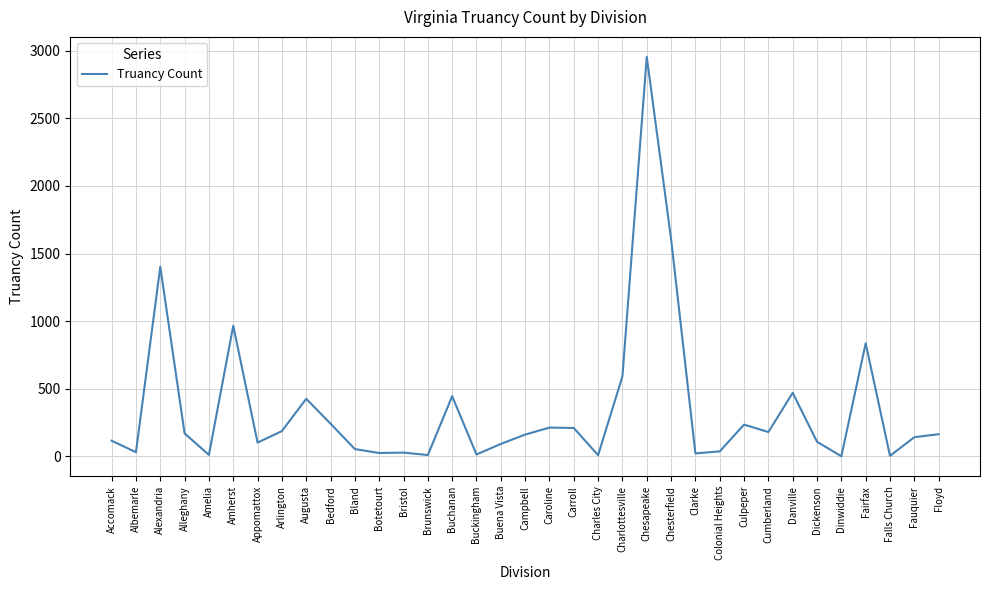

What is the sum of all values?

12266